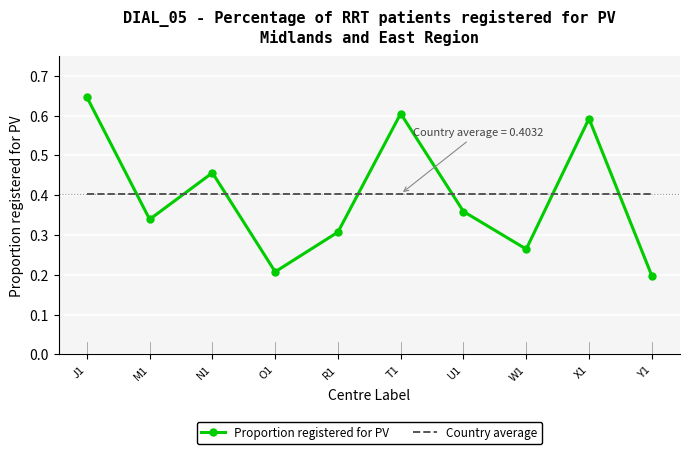

Is it true that Proportion registered for PV equals 0.1 at Y1?

False